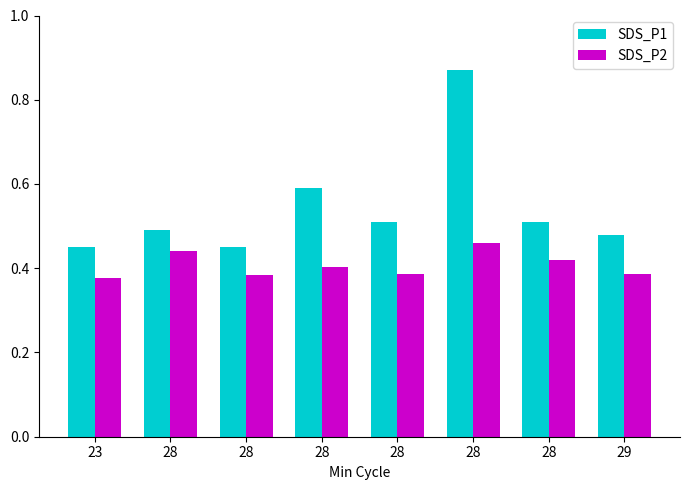

Between 28 and 23, which is larger?

28